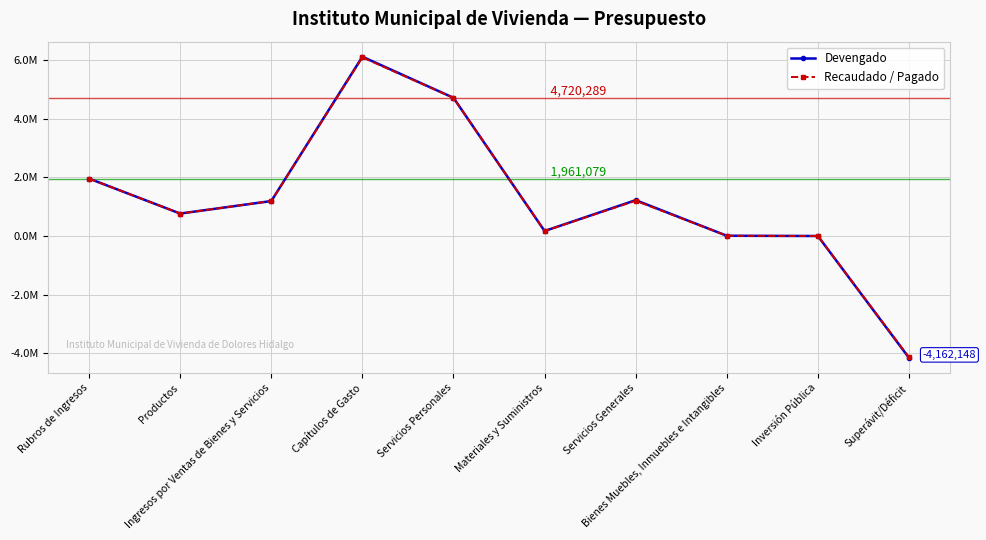

True or false: Devengado has more than 2 points higher than both neighbors.

False